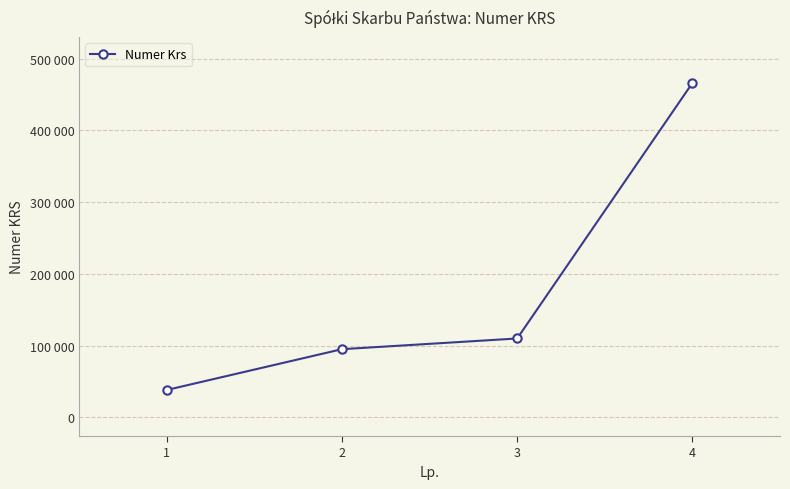

At which label does the data first exceed 109815?

4